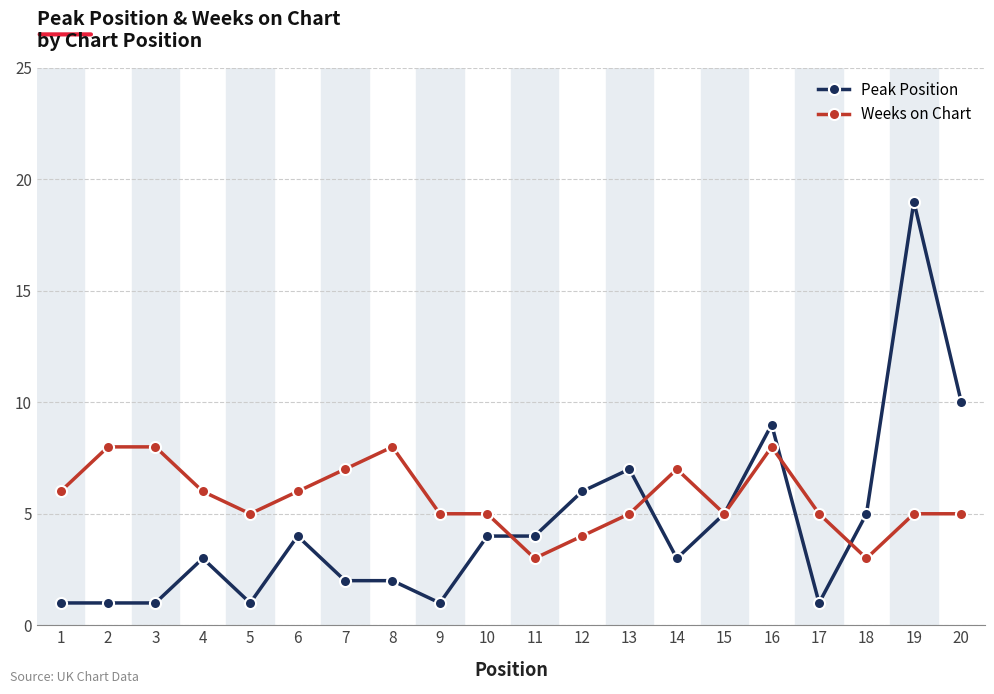

How many values in the Peak Position series are below 4?

10